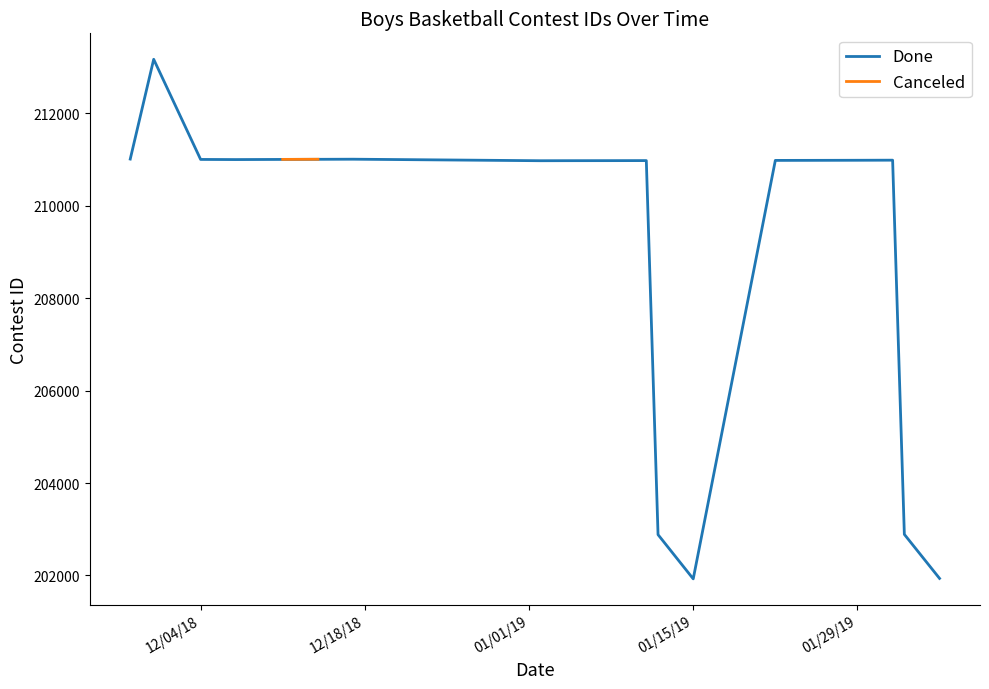

What is the value of the 6th point from the left?

210976